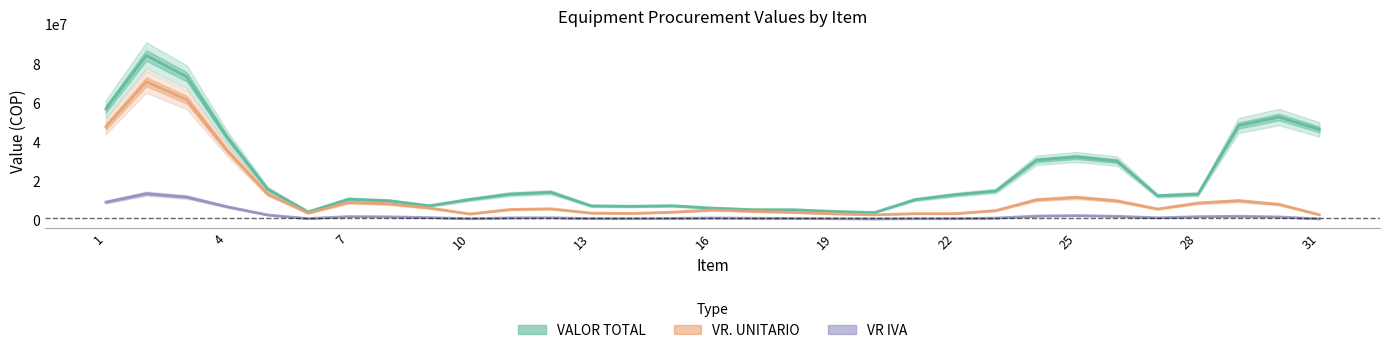

What is the maximum value shown in the chart?

84049065.3